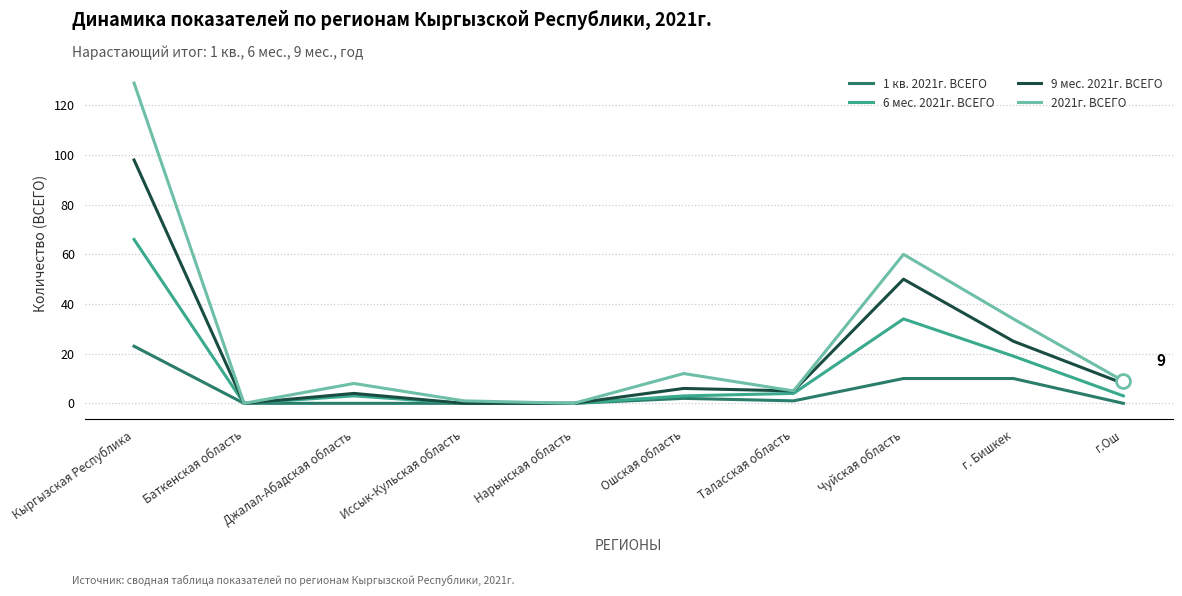

What is the total value across all series at Чуйская область?

154